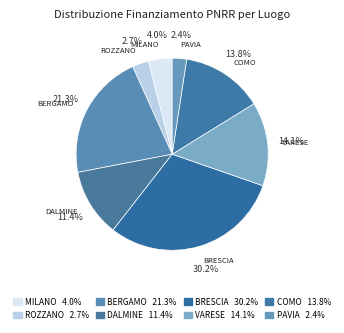

What is the largest slice in the pie chart?

BRESCIA